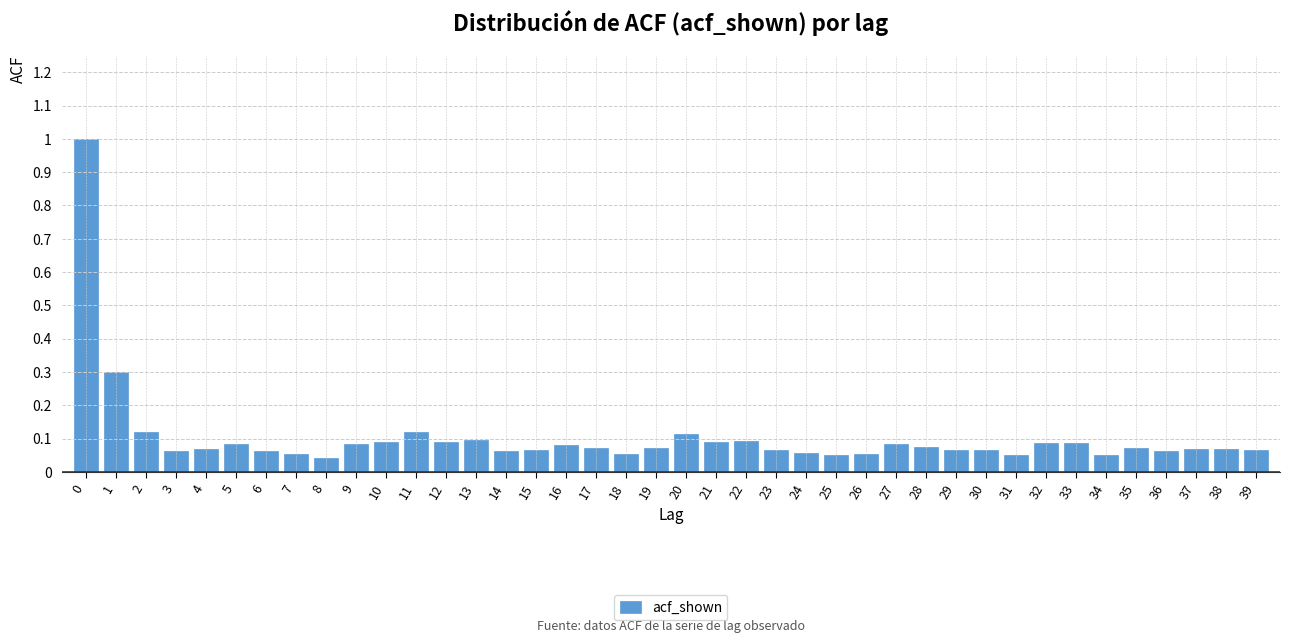

What is the greatest value displayed?

1.0